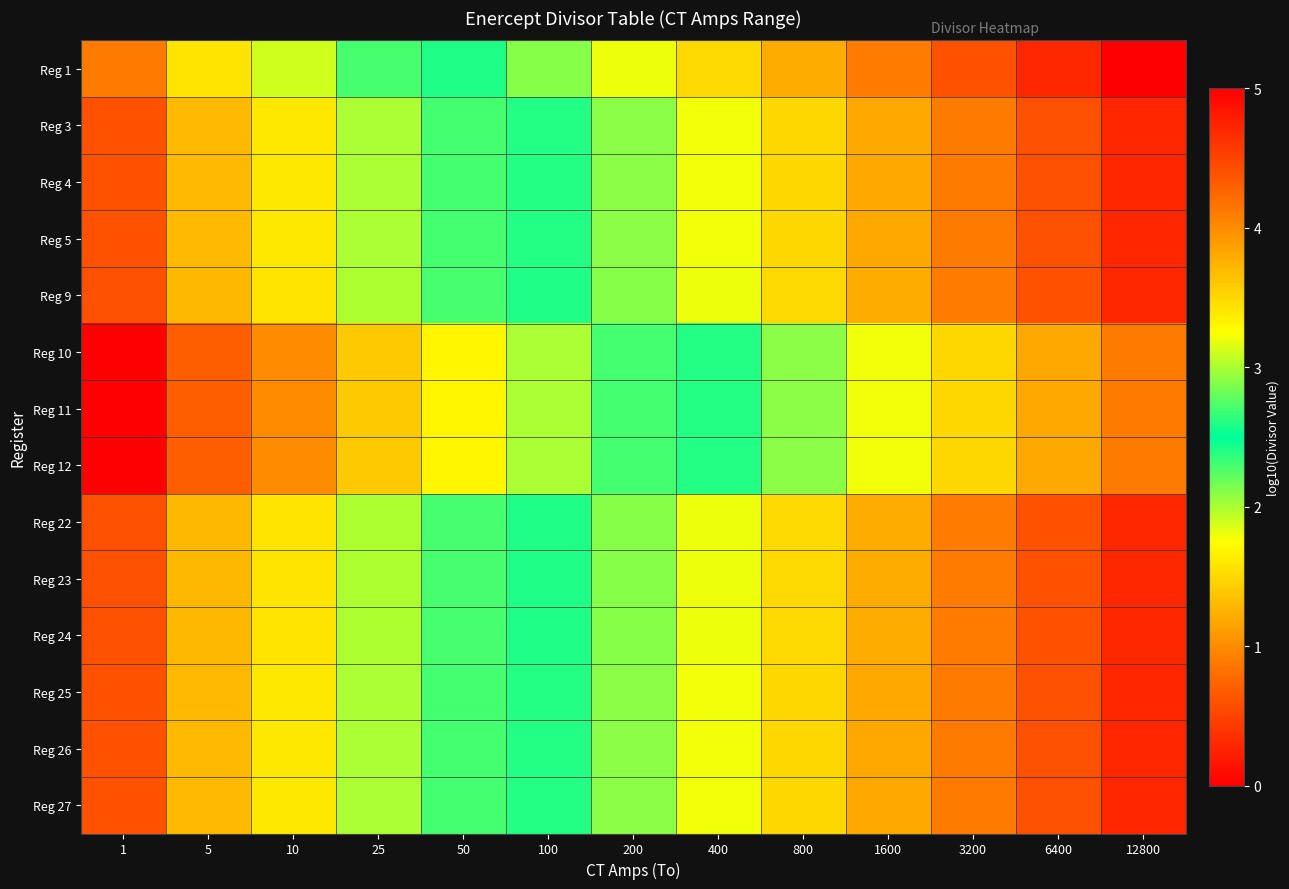

At which category does the chart reach its minimum across all series?

12800